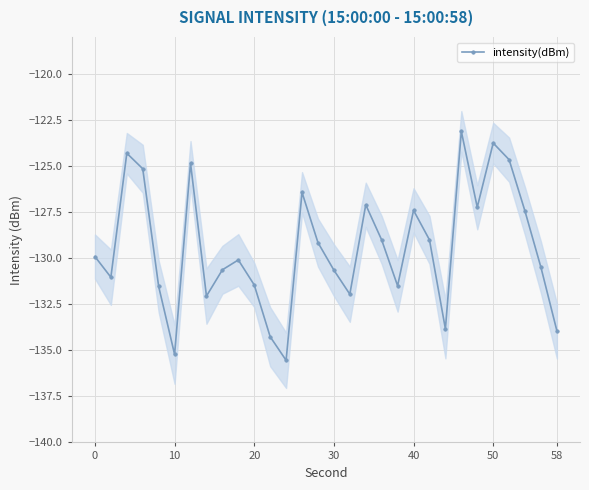

Reading left to right, list all the values displayed in this chart.

-129.9	-131.0	-124.3	-125.2	-131.5	-135.2	-124.8	-132.1	-130.6	-130.1	-131.5	-134.3	-135.5	-126.4	-129.2	-130.7	-132.0	-127.1	-129.0	-131.5	-127.4	-129.0	-133.8	-123.1	-127.2	-123.8	-124.7	-127.5	-130.5	-133.9